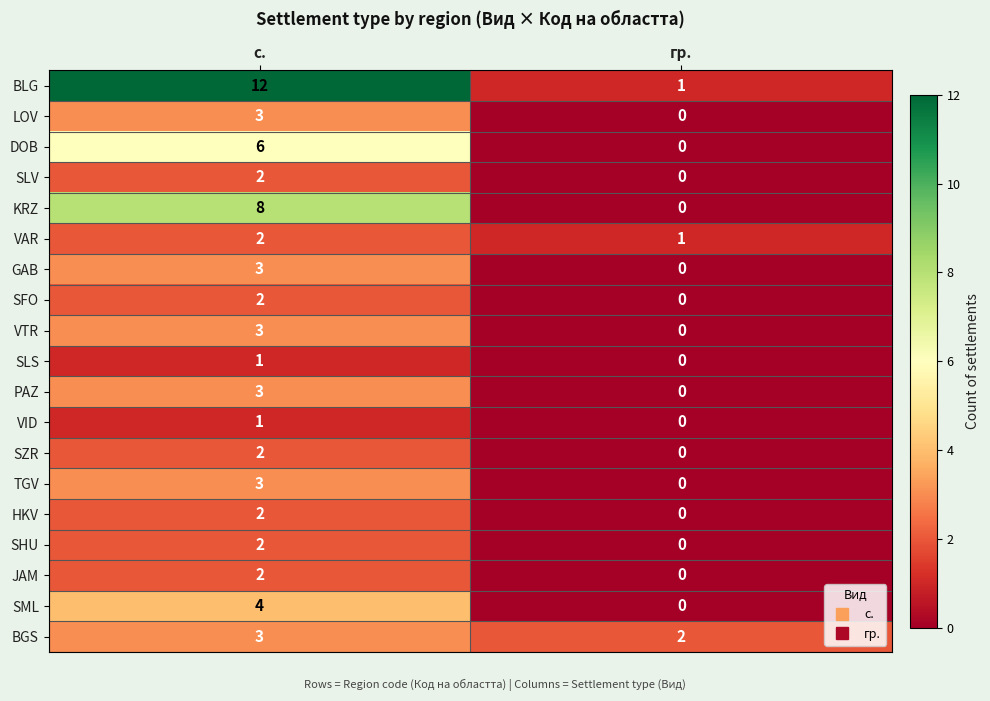

At which label is GAB closest to 1?

гр.